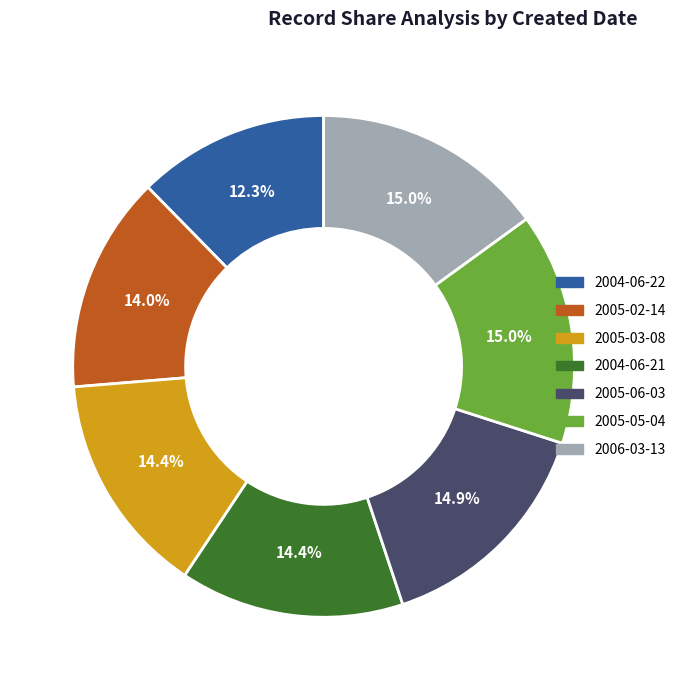

What portion of the pie excludes 2006-03-13?

85.0%